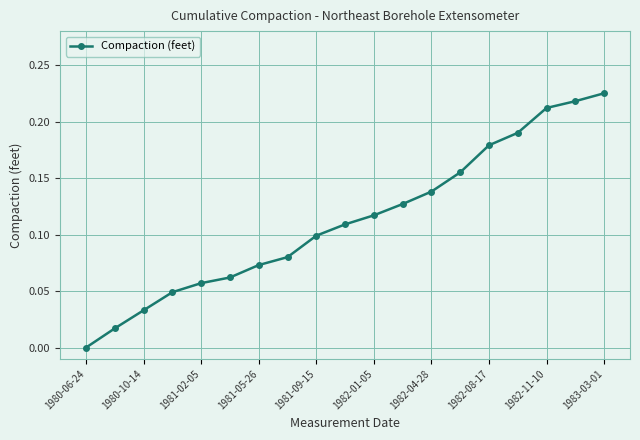

True or false: there are more than 1 points higher than both neighbors.

False